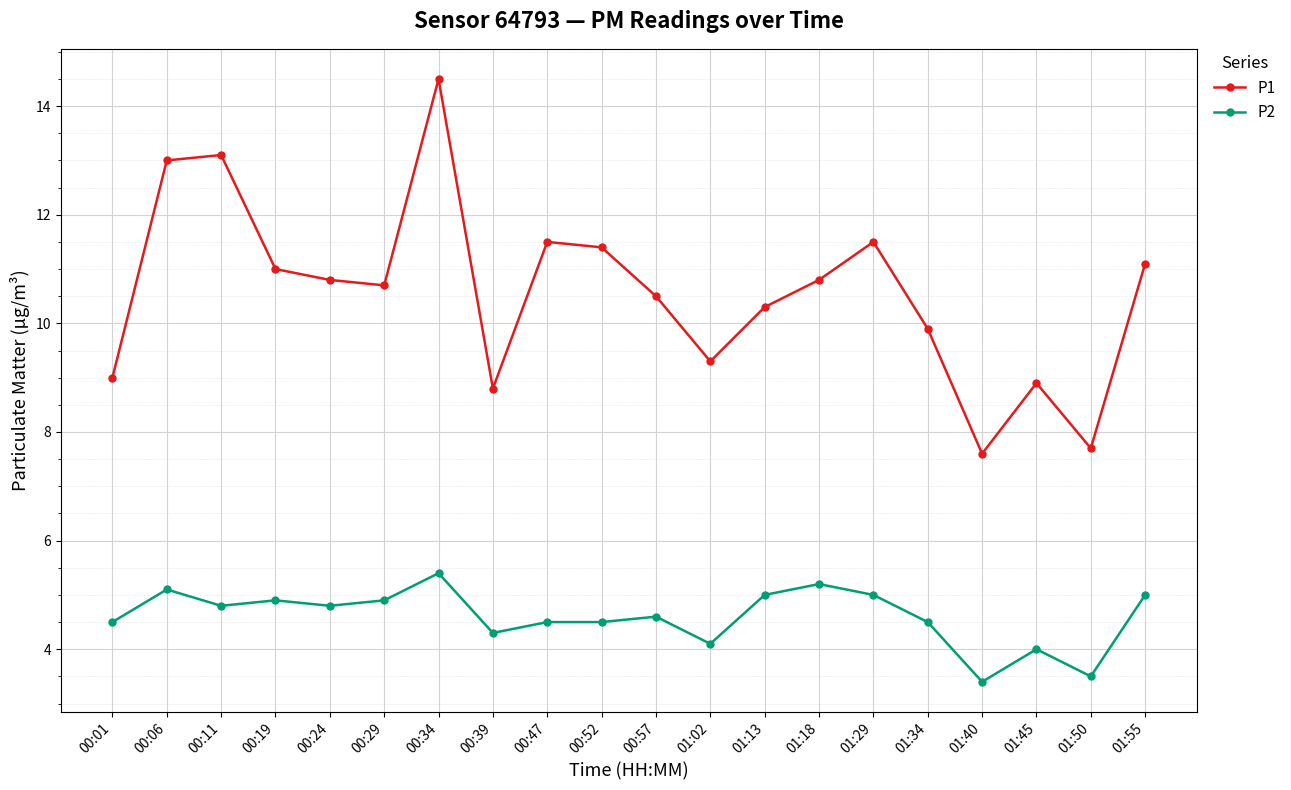

How many interior local peaks does the P1 series have?

5